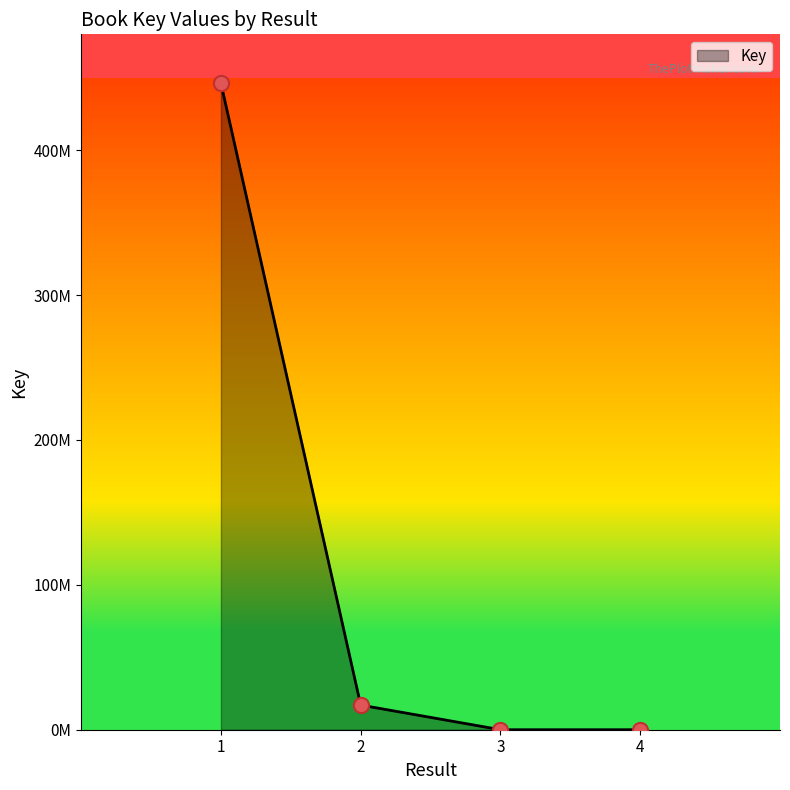

Which has a higher value, 3 or 2?

2